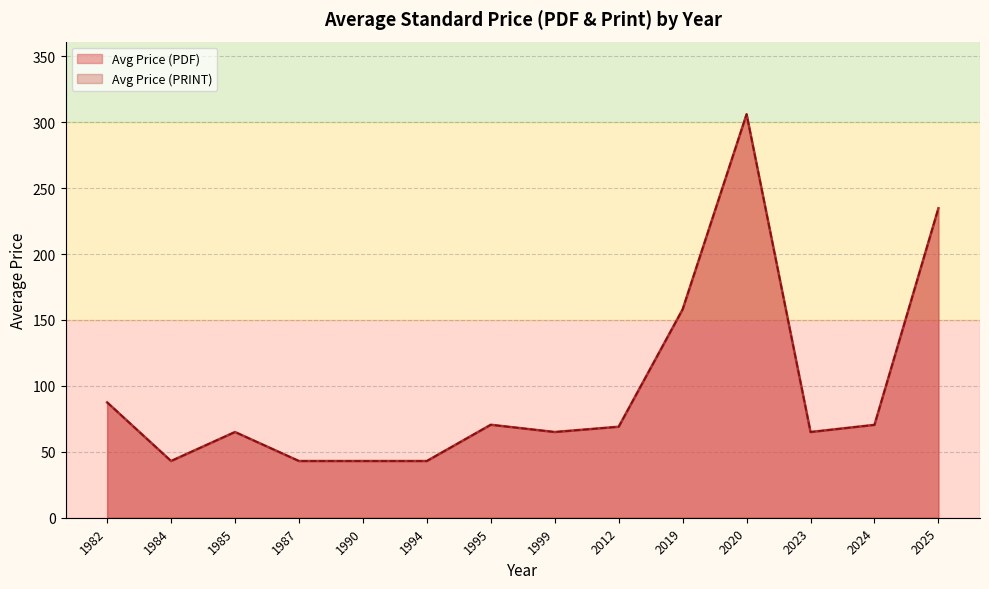

True or false: Avg Price (PRINT) and Avg Price (PDF) cross at least once.

False